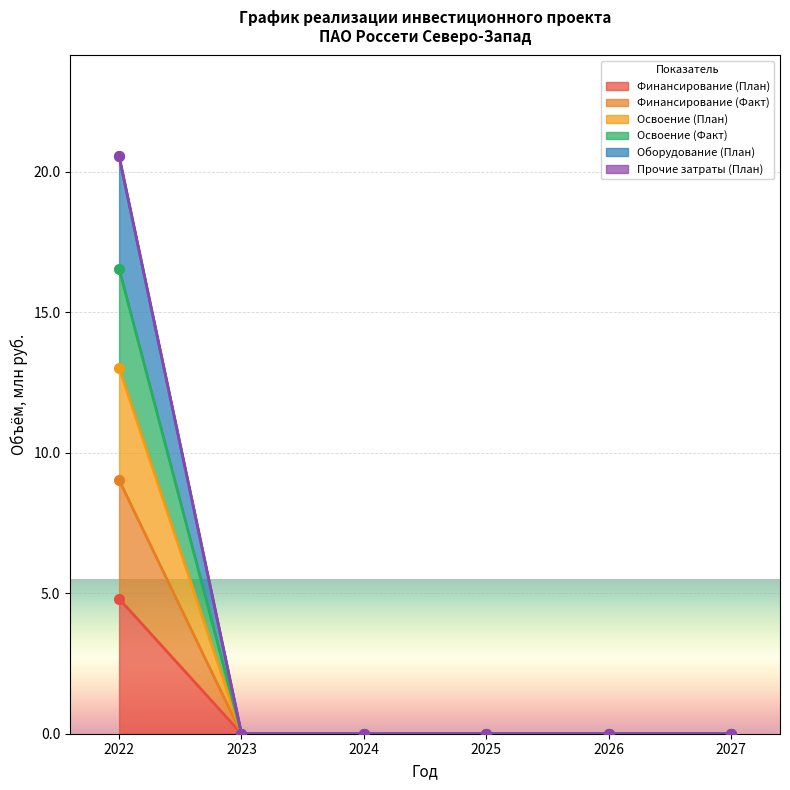

What is the average value of the Освоение (План) series?

2.2